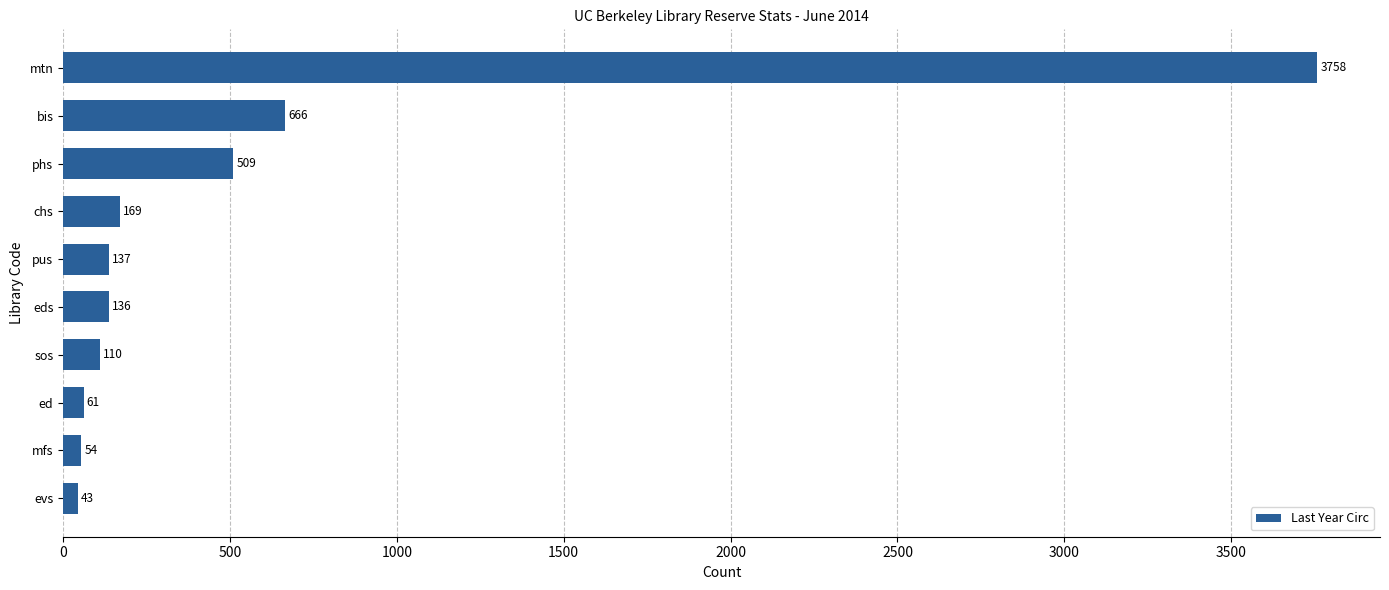

How many series are shown in this chart?

1